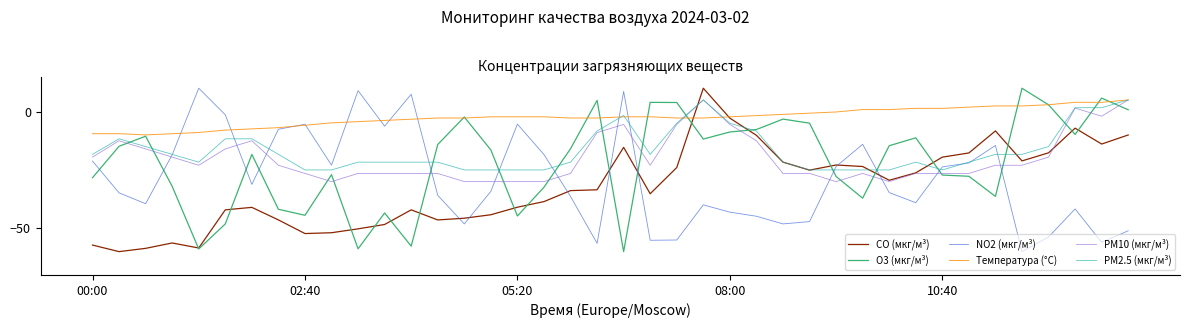

Which series has the largest total across all categories?

Температура (°C)